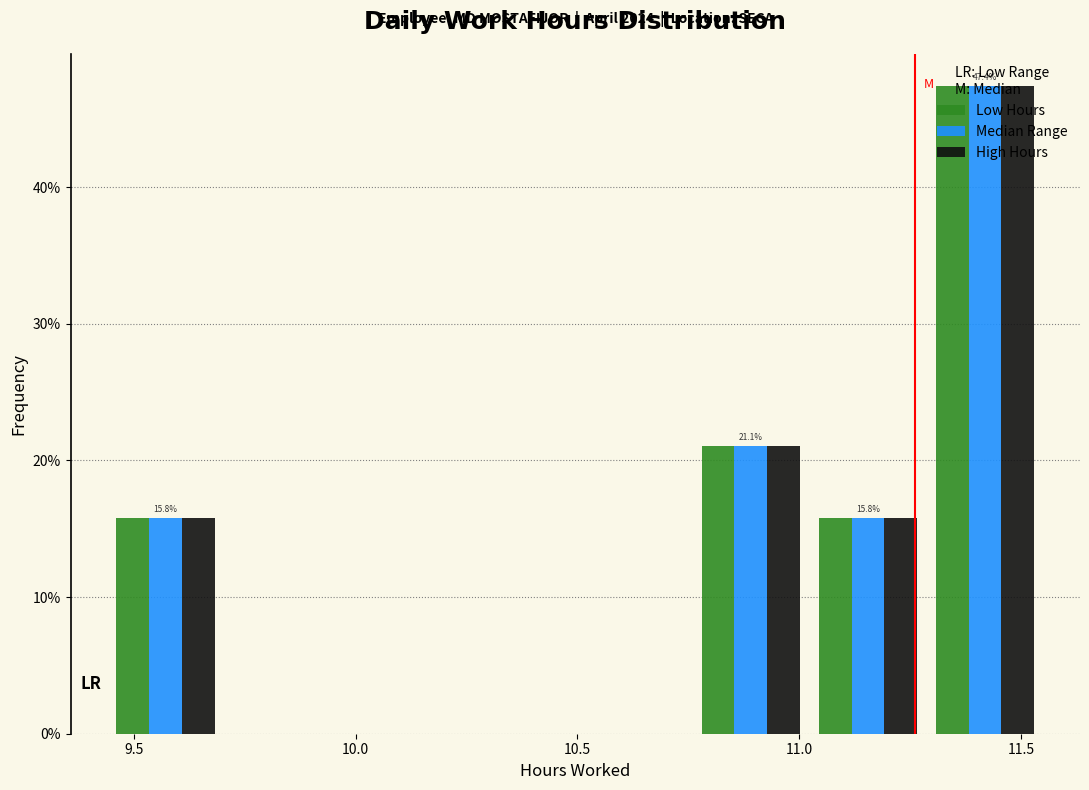

In the Low Hours series, which range on the x-axis has the tallest bar?

11.30 to 11.55